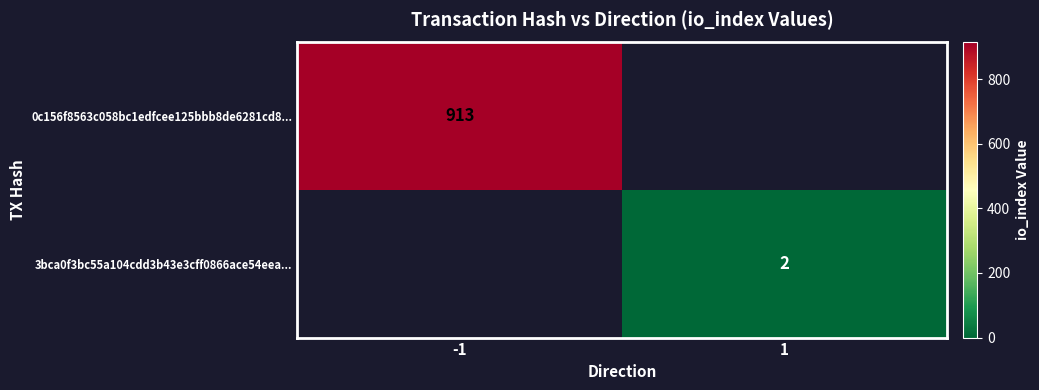

The value of 3bca0f3bc55a104cdd3b43e3cff0866ace54eea... at 1 is 3. True or false?

False